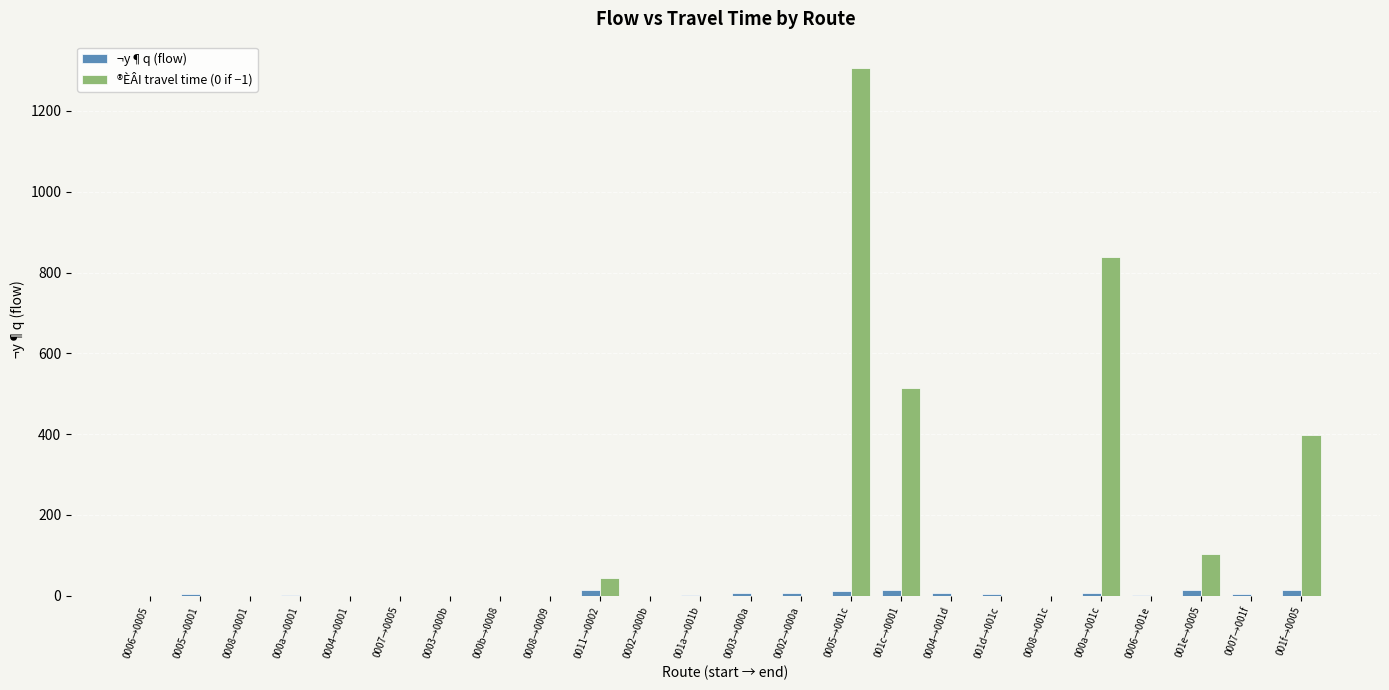

At which category is the sum across all series the highest?

0005→001c